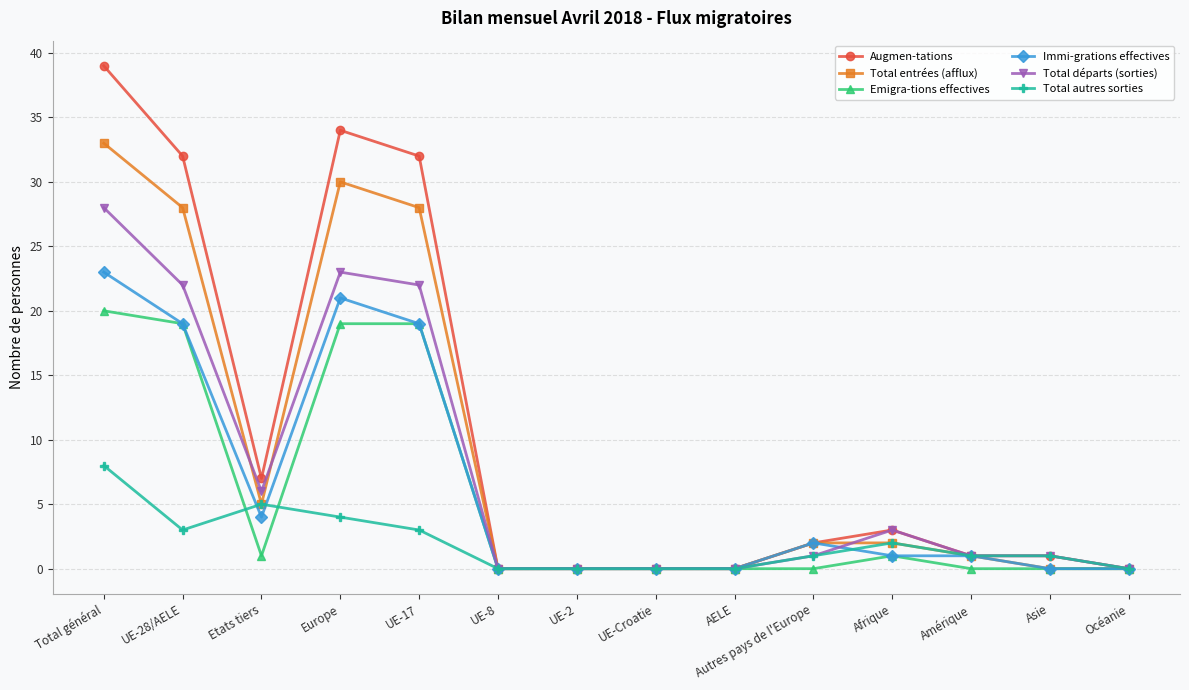

What is the average value of the Total départs (sorties) series?

8